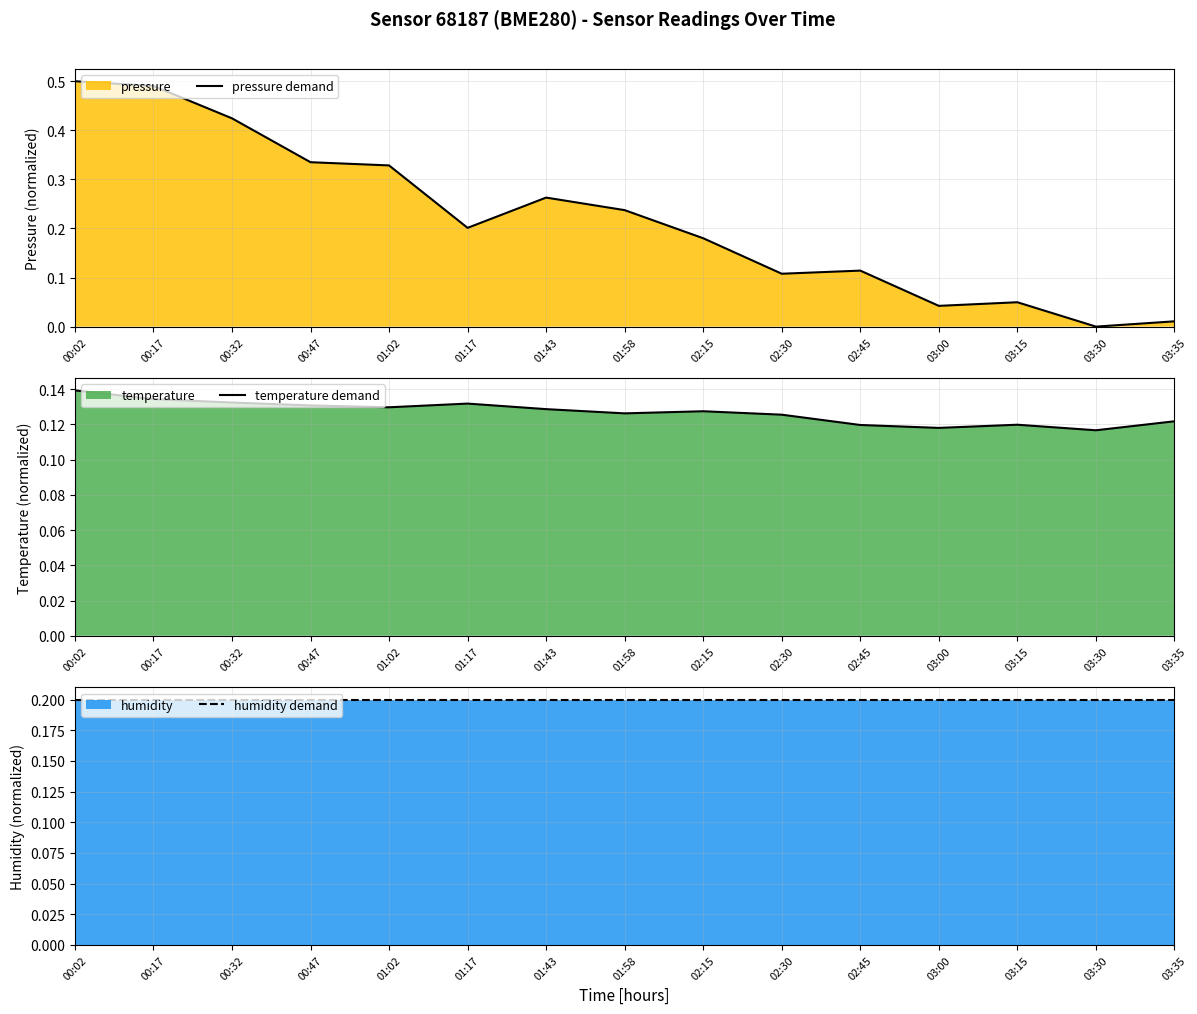

List the series in order of their peak value, lowest first.

temperature demand, humidity demand, pressure demand